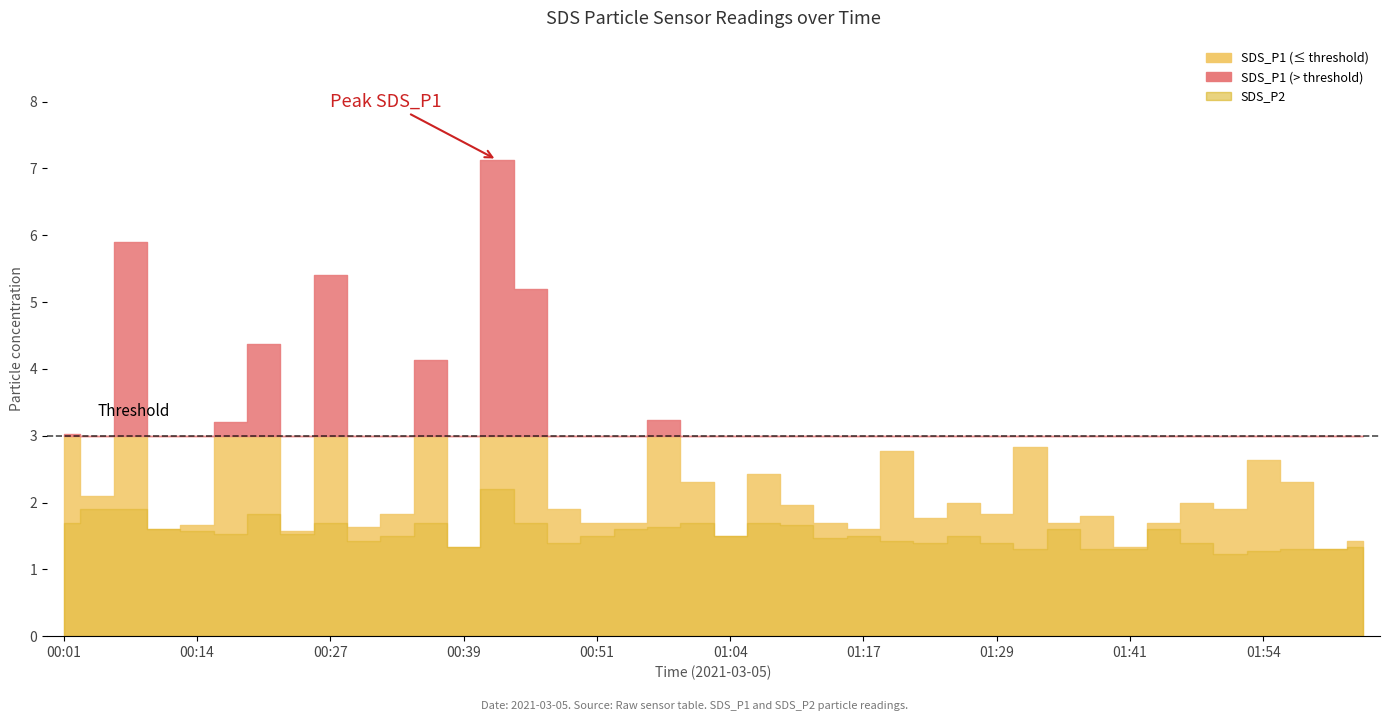

List the labels in order of SDS_P2 value, largest first.

00:42, 00:05, 00:08, 00:20, 00:01, 00:27, 00:36, 00:45, 01:01, 01:07, 01:10, 00:58, 00:11, 00:54, 01:35, 01:45, 00:14, 00:17, 00:23, 00:33, 00:51, 01:04, 01:17, 01:26, 01:14, 00:30, 01:20, 00:48, 01:23, 01:29, 01:48, 00:39, 02:03, 01:32, 01:38, 01:41, 01:57, 02:00, 01:54, 01:51